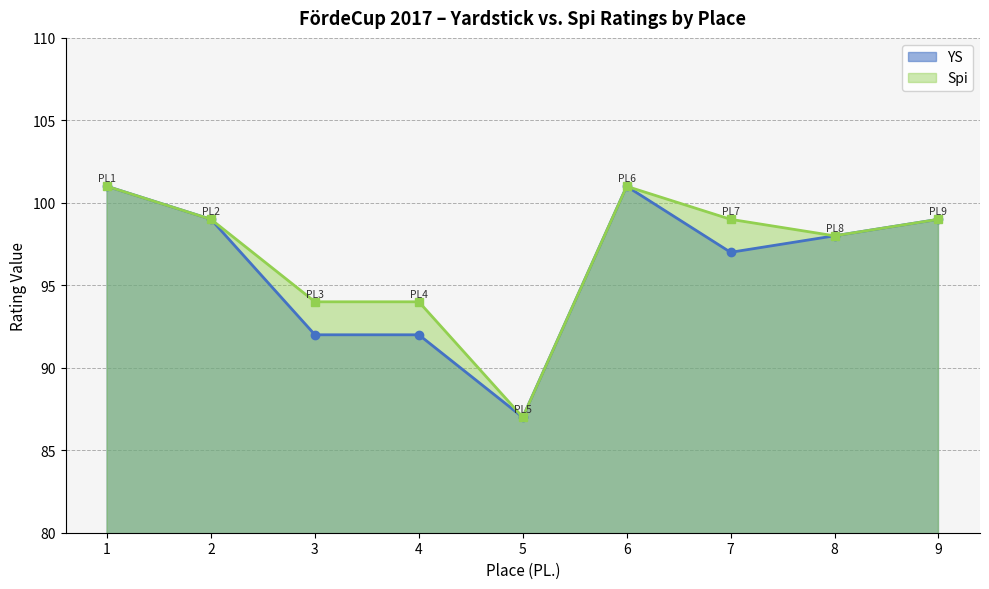

At 4, list the series in order from smallest to largest.

YS, Spi